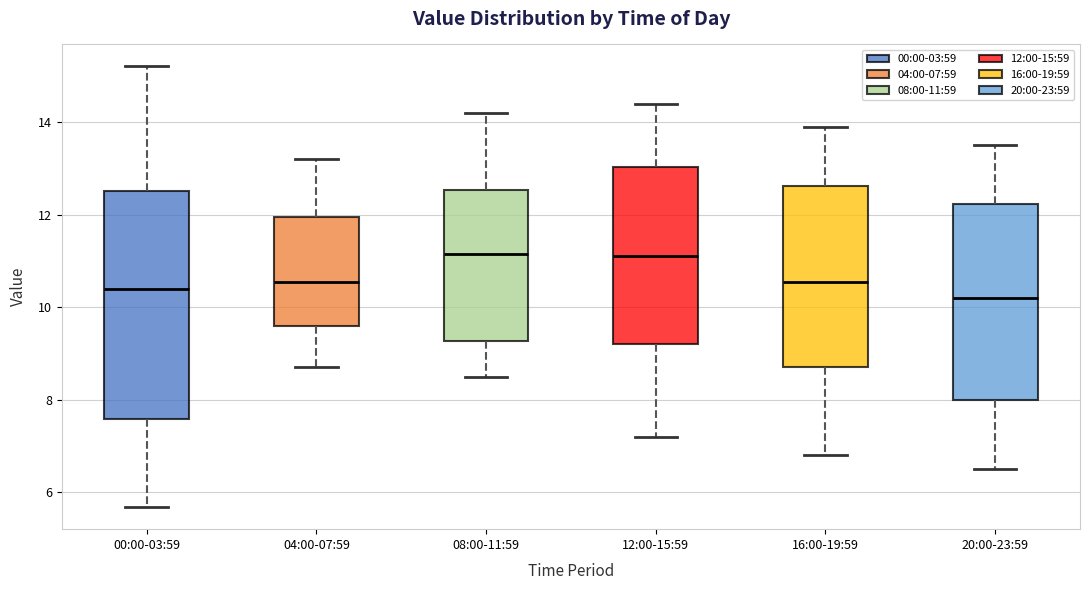

Reading left to right, read every box against the y-axis: the position of its median line, the range the box covers, and the ends of its whiskers. The values are not printed on the chart, so give them approximately, as read against the axis.

00:00-03:59: median 10.4, box 7.6 to 12.6, whiskers 5.6 to 15.2
04:00-07:59: median 10.6, box 9.6 to 12.0, whiskers 8.8 to 13.2
08:00-11:59: median 11.2, box 9.2 to 12.6, whiskers 8.6 to 14.2
12:00-15:59: median 11.2, box 9.2 to 13.0, whiskers 7.2 to 14.4
16:00-19:59: median 10.6, box 8.8 to 12.6, whiskers 6.8 to 14.0
20:00-23:59: median 10.2, box 8.0 to 12.2, whiskers 6.6 to 13.6